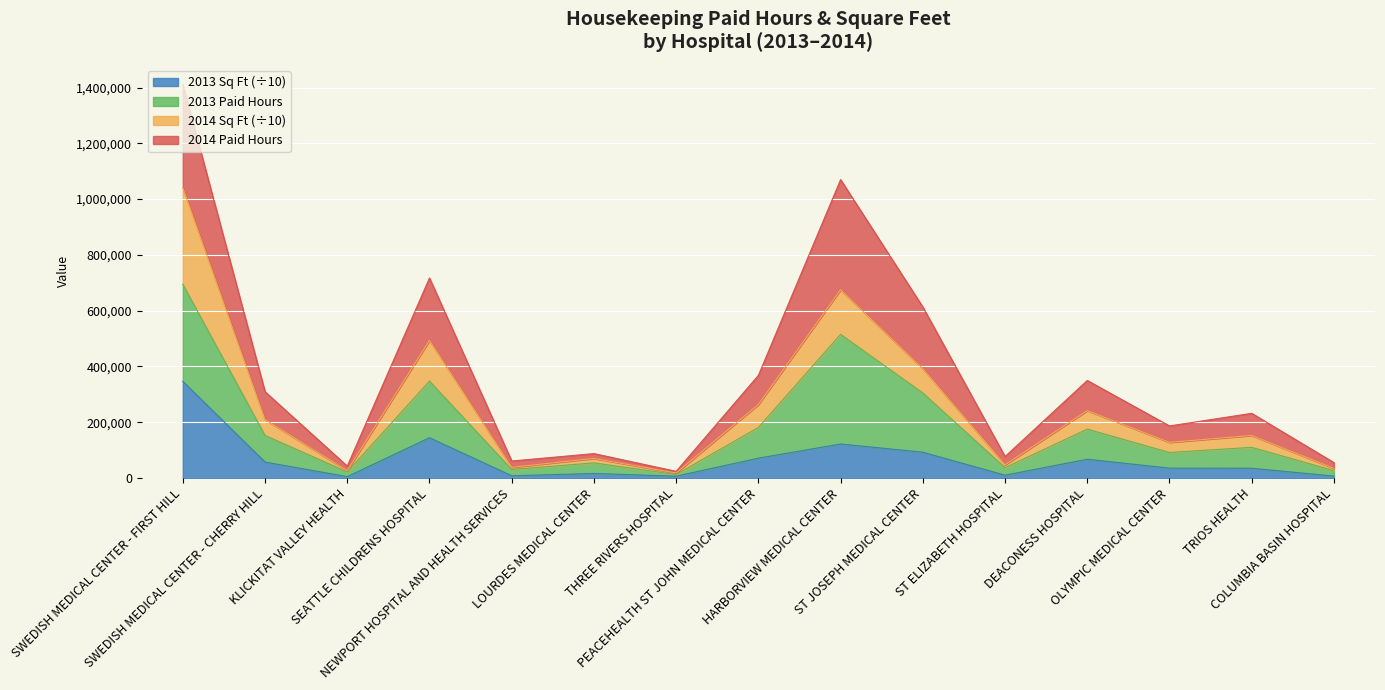

What is the maximum value for 2013 Sq Ft (÷10)?

346314.3